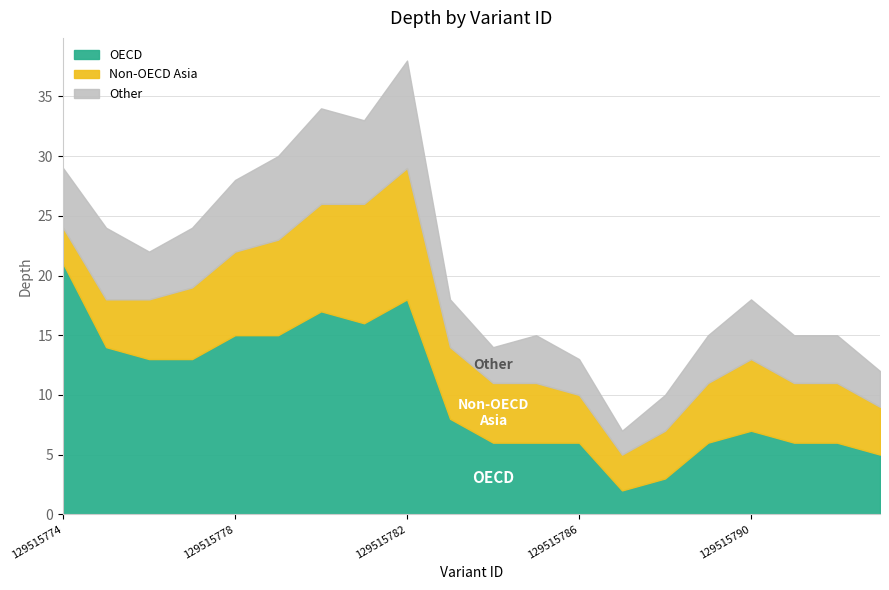

Which category has the highest value in the OECD series?

129515774